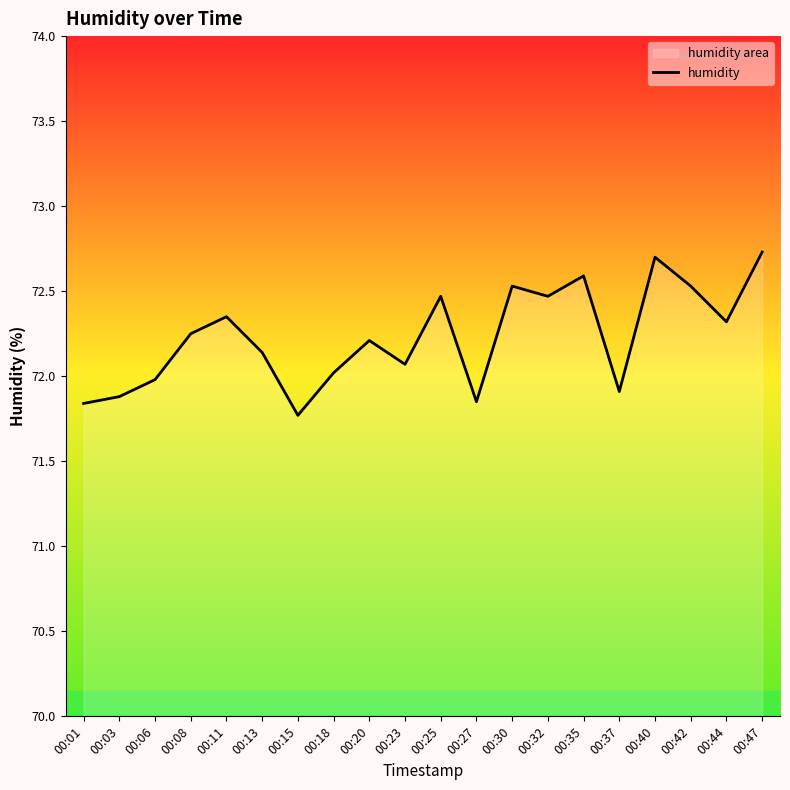

True or false: the data shows 72.3 at 00:44.

True